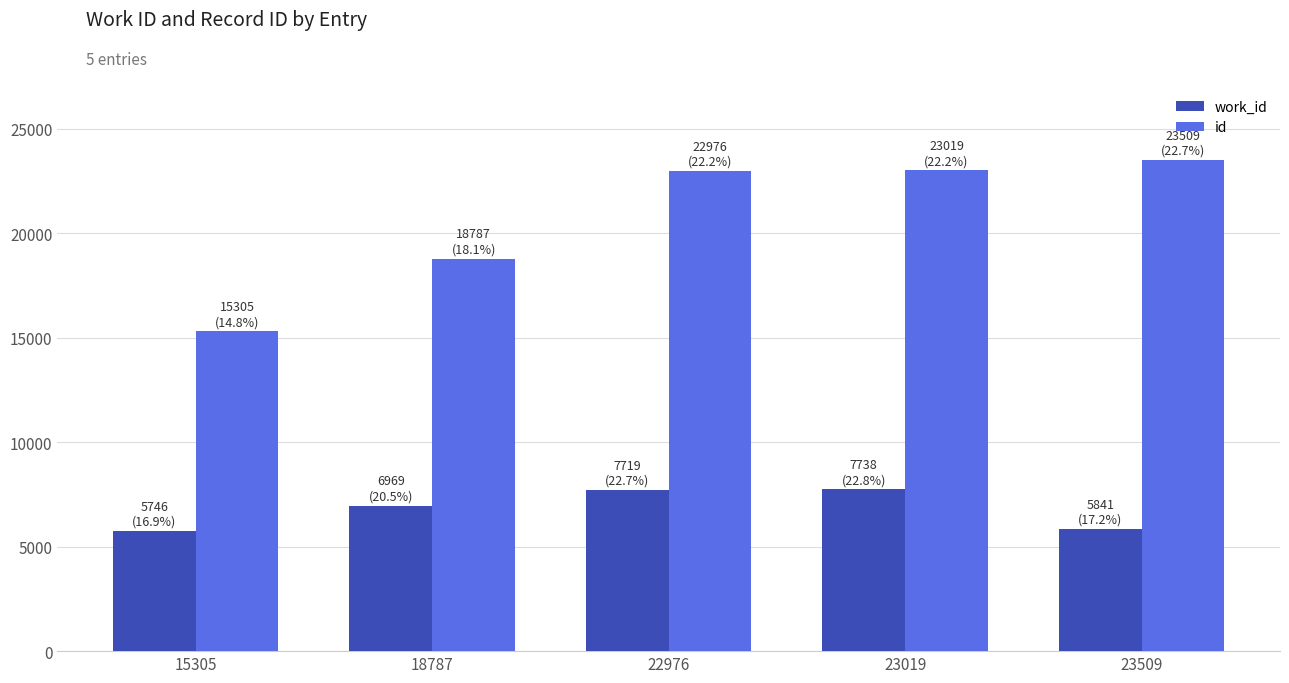

Which series has the largest total across all categories?

id